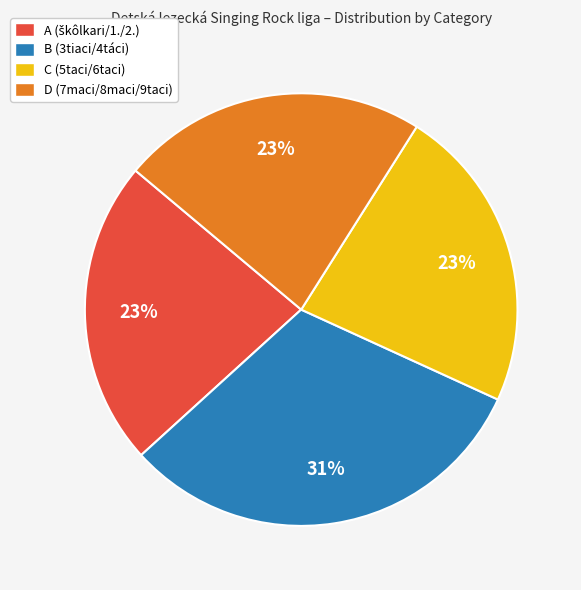

Which category has the biggest portion of the pie?

B (3tiaci/4táci)